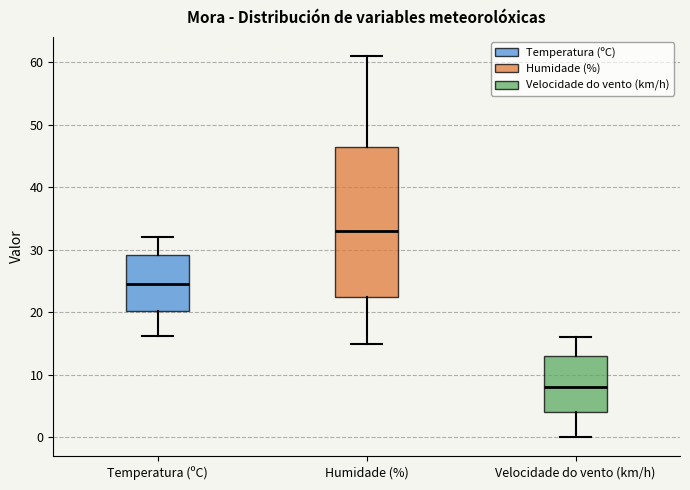

Where is the lower edge of the box for Temperatura (ºC) on the y-axis? The values are not printed on the chart, so give them approximately, as read against the axis.

20